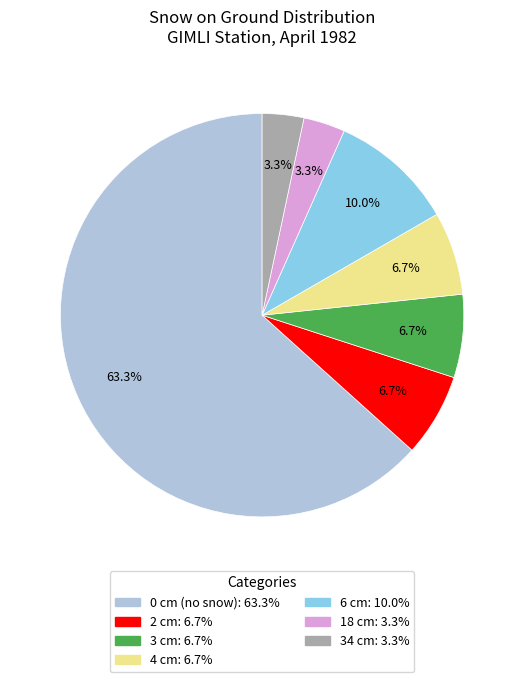

Is there any slice that represents more than half of the pie?

Yes